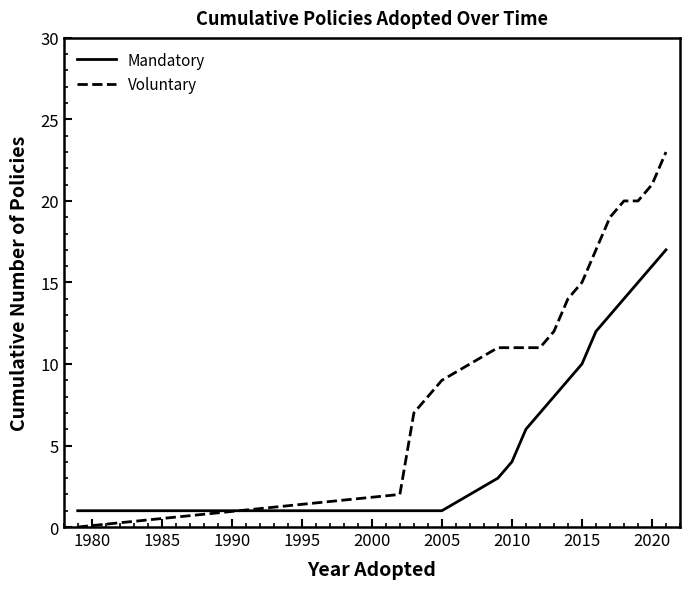

How many intersections are there between Voluntary and Mandatory?

1